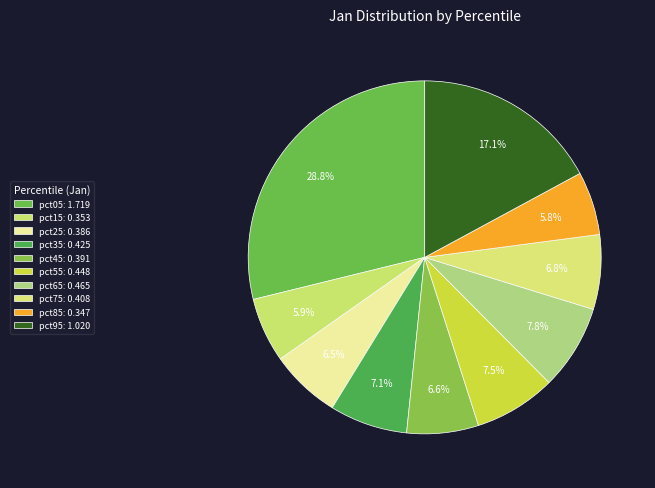

How much of the chart is everything except pct25?

93.5%